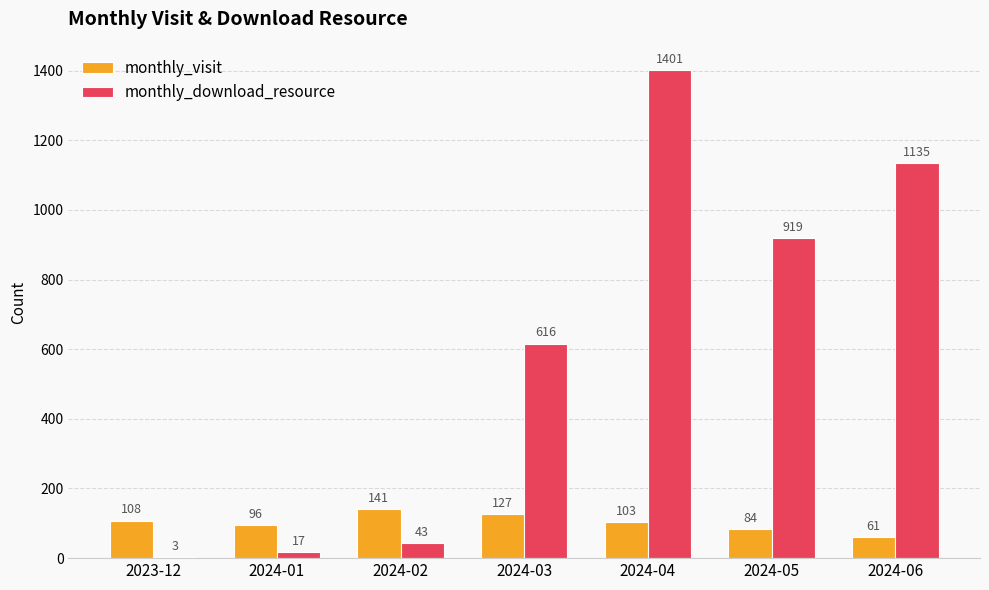

Which label corresponds to the largest value in the chart?

2024-04